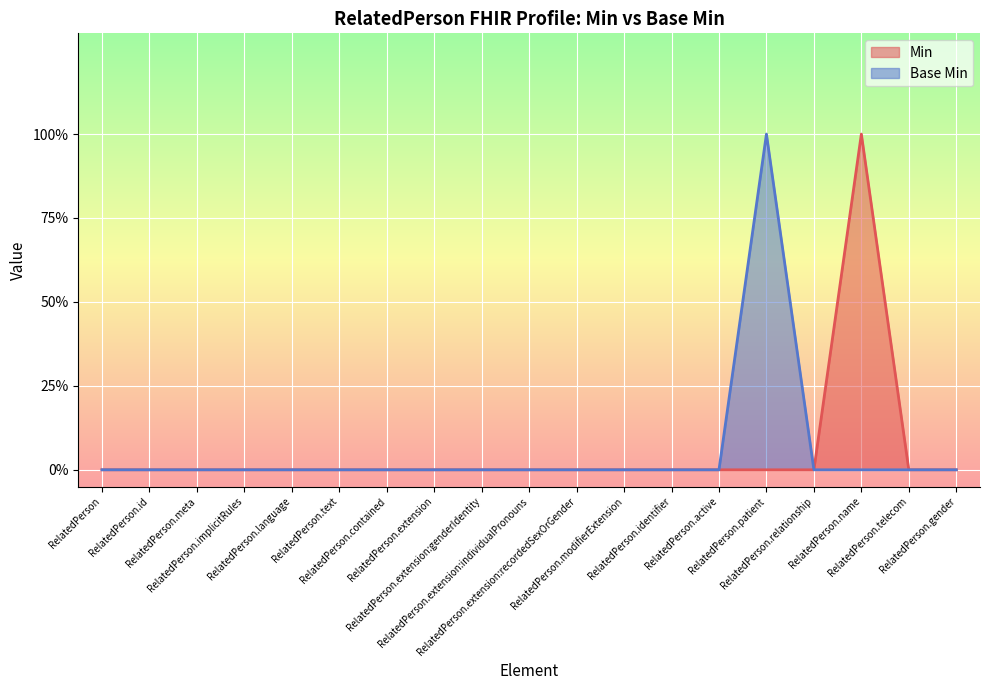

What are all the series names shown in the legend?

Min, Base Min